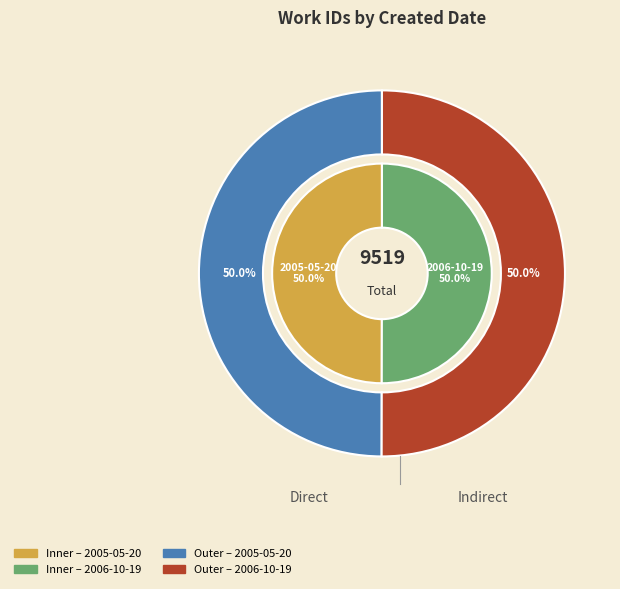

To the nearest percent, what percentage of the pie is 2006-10-19?

50%